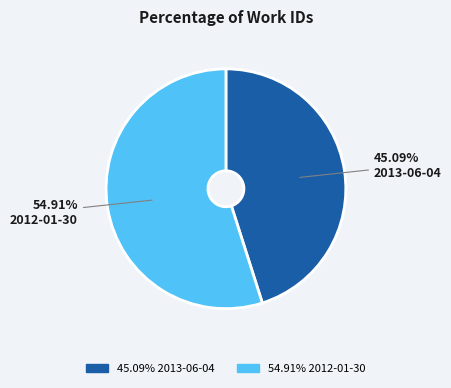

Is there a majority slice in this chart?

Yes